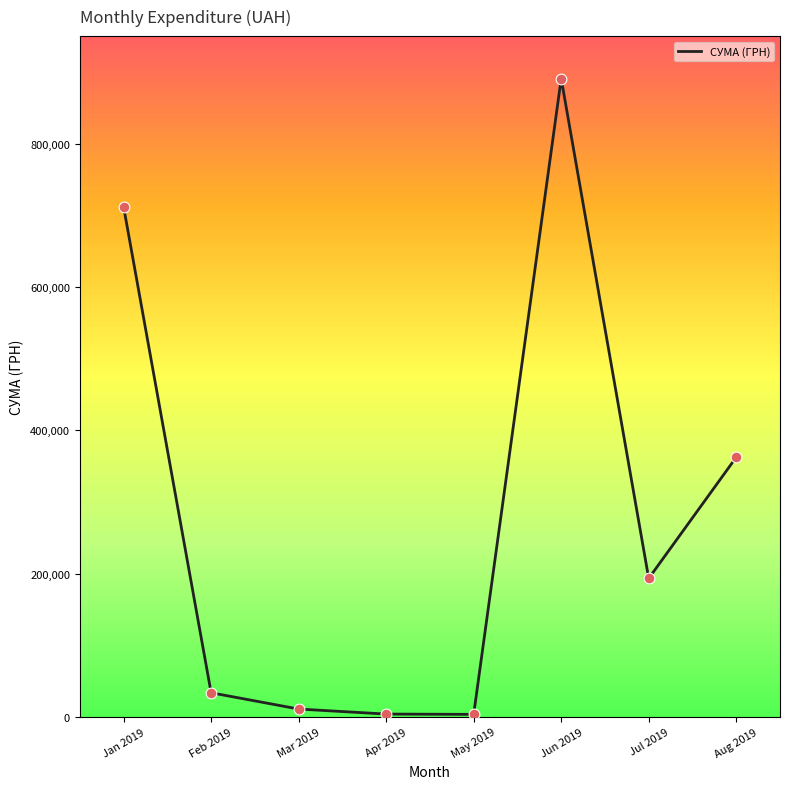

What is the ratio of the value at Jan 2019 to the value at Mar 2019?

64.6